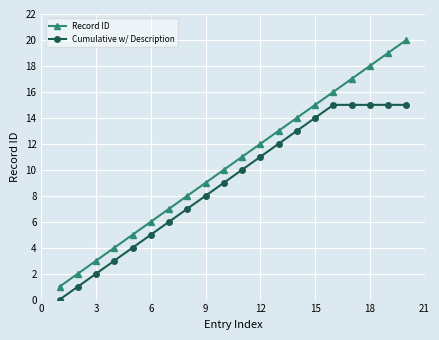

True or false: Record ID and Cumulative w/ Description cross at least once.

False